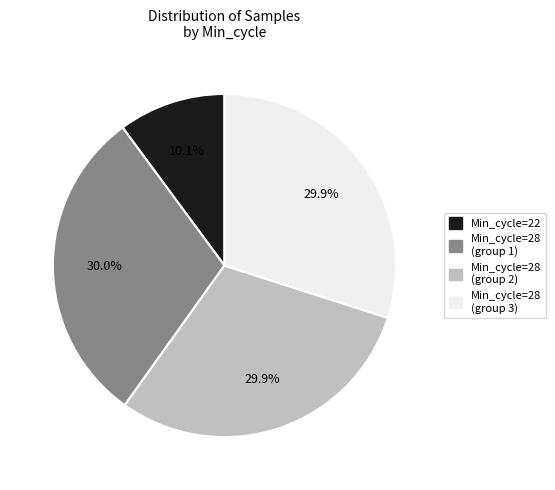

Is there a majority slice in this chart?

No